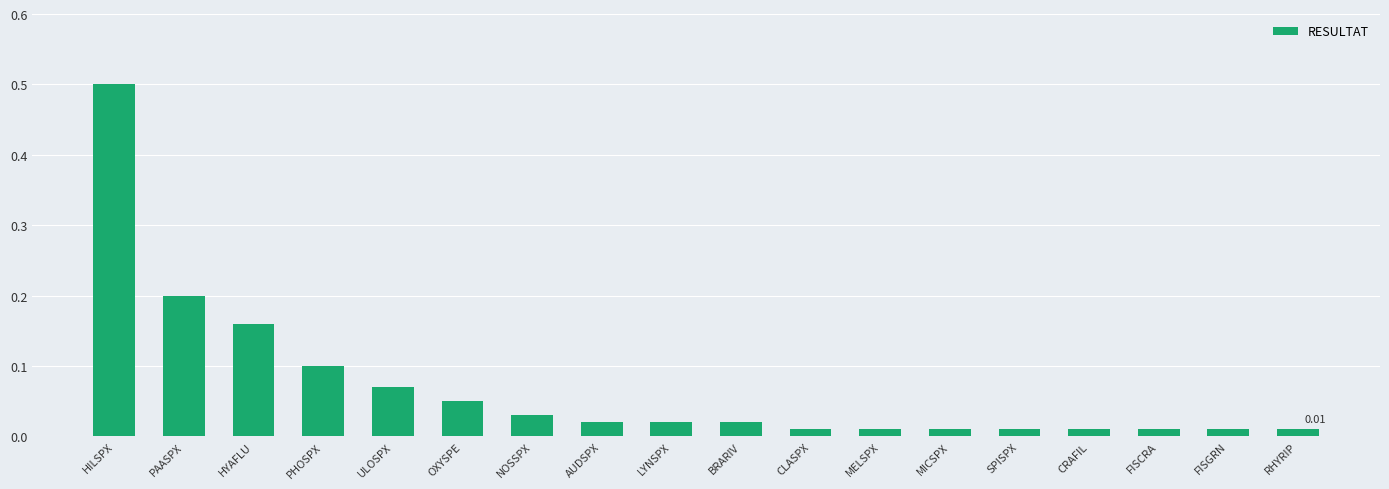

What is the sum of the values at HILSPX and BRARIV?

0.5